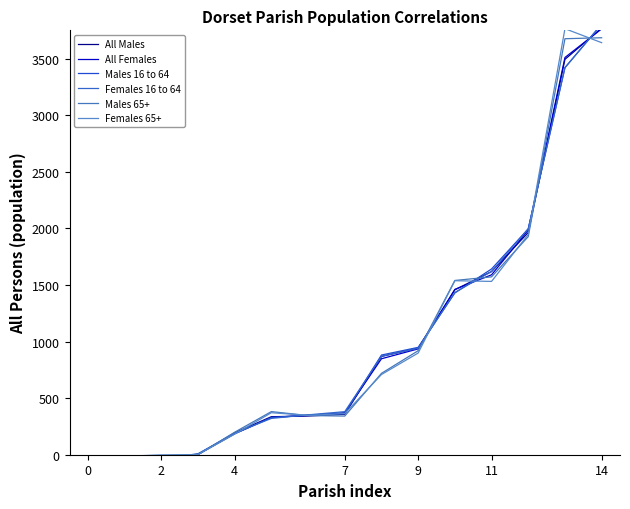

How many lines are shown in the chart?

6